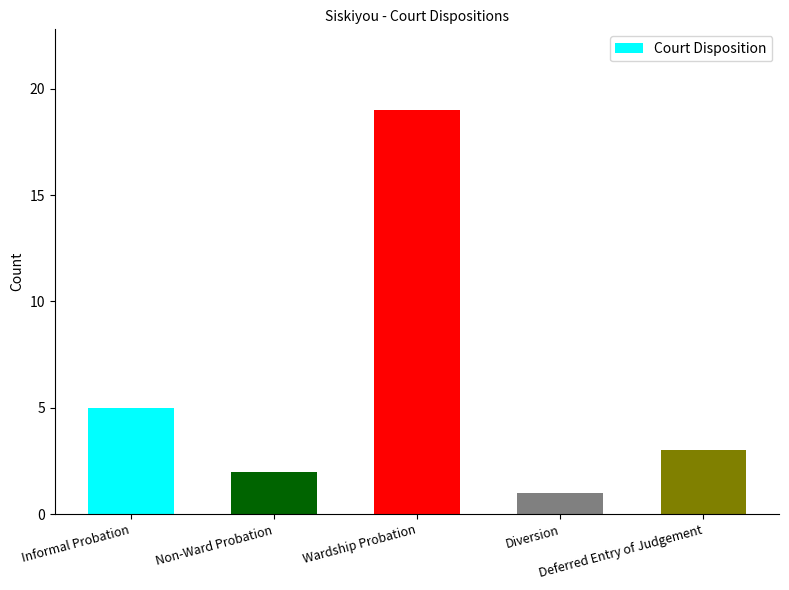

What is the greatest value displayed?

19